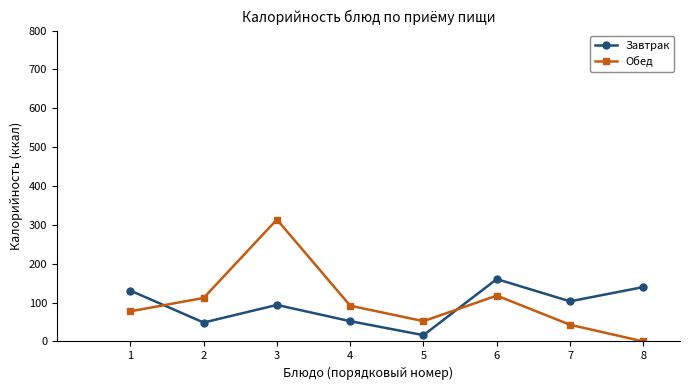

The Обед series shows 0.0 at 8. True or false?

True